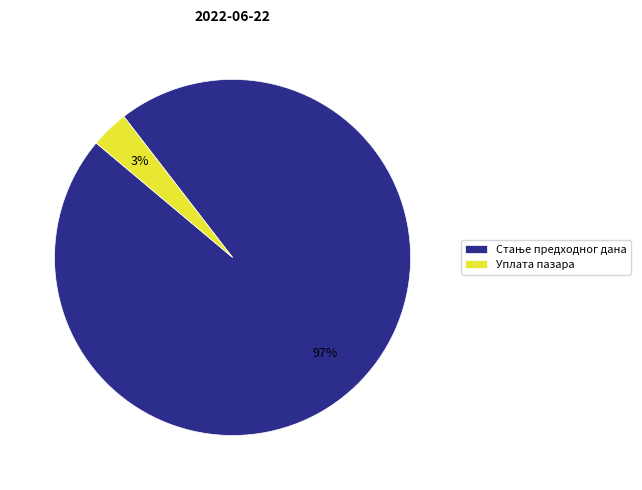

True or false: Уплата пазара accounts for 3% of the total.

True